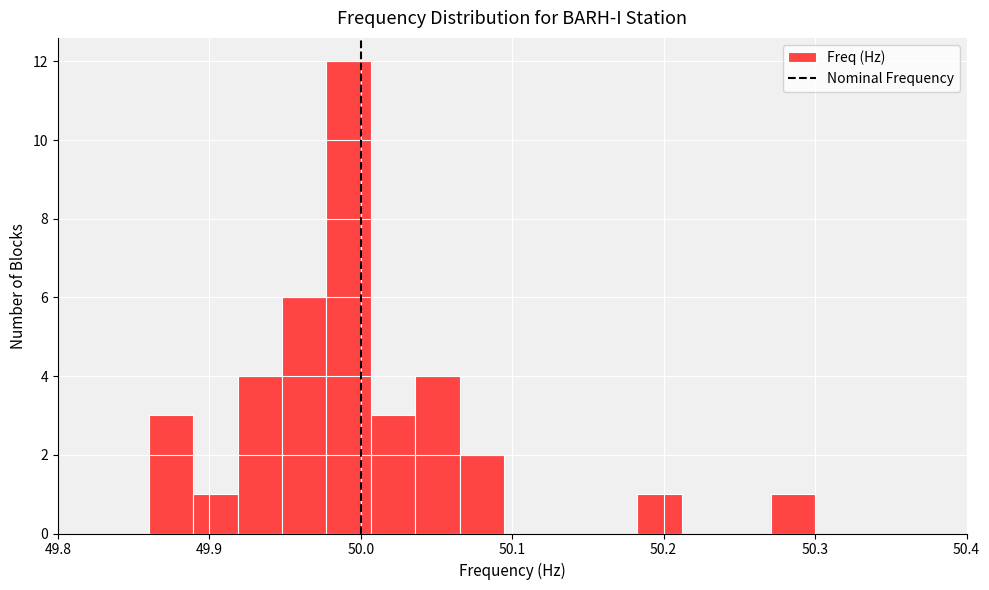

Around what value on the x-axis is the tallest bar? Give the approximate position of its centre, as read against the axis.

49.99